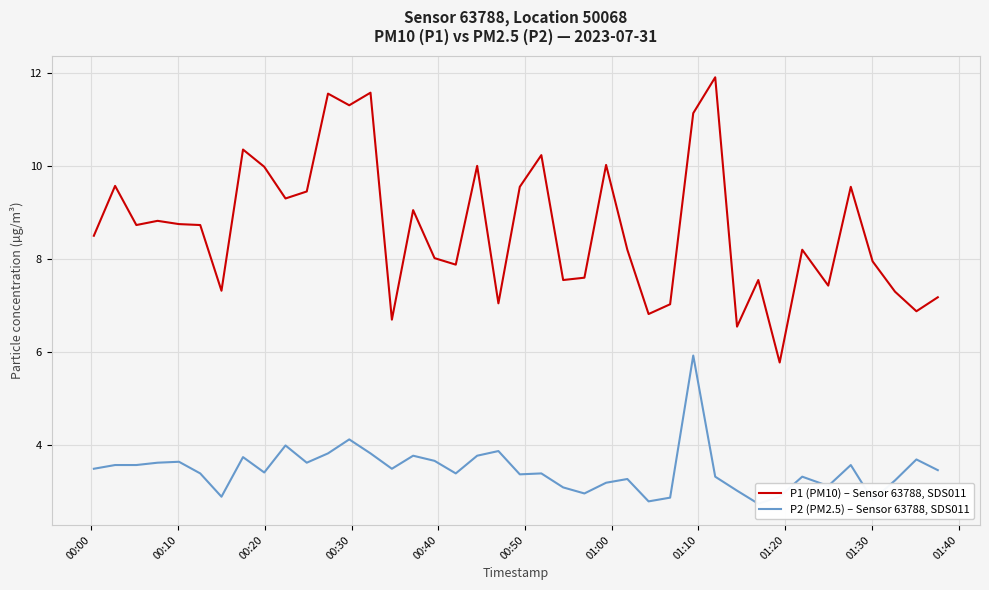

How many interior local peaks does the P2 (PM2.5) – Sensor 63788, SDS011 series have?

12